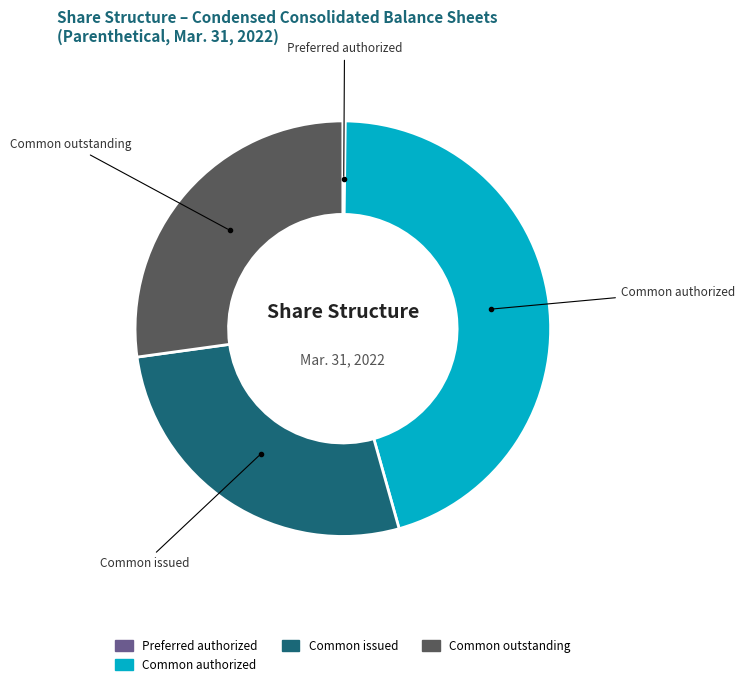

Does any single category account for the majority?

No